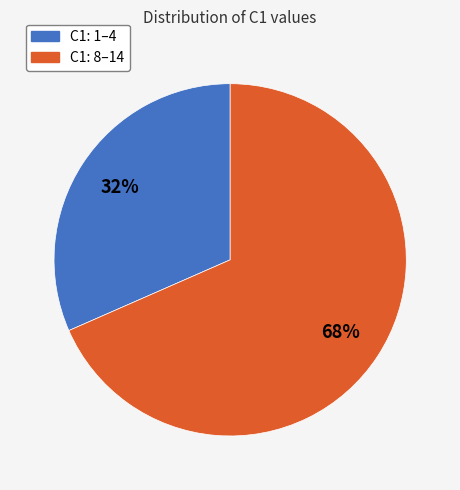

To the nearest percent, what is the average slice percentage?

50%